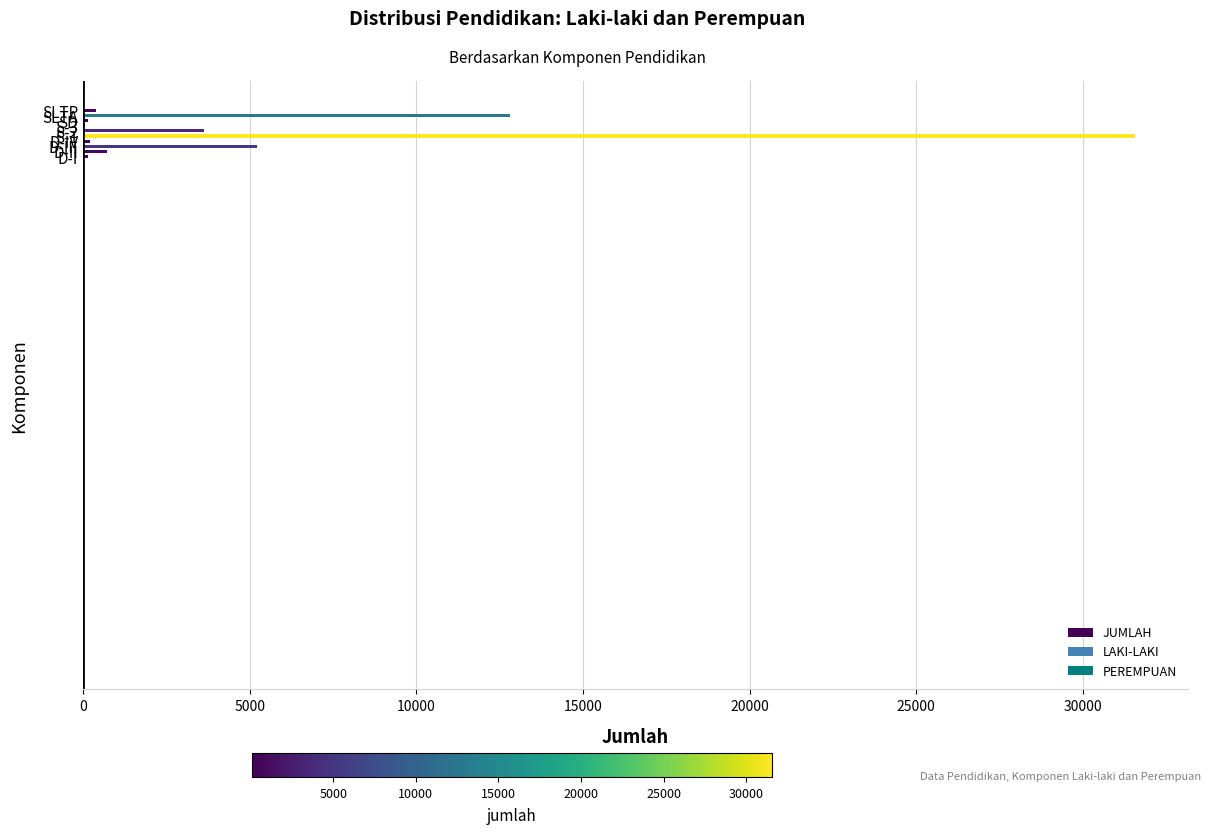

What is the highest value of the PEREMPUAN series?

19660